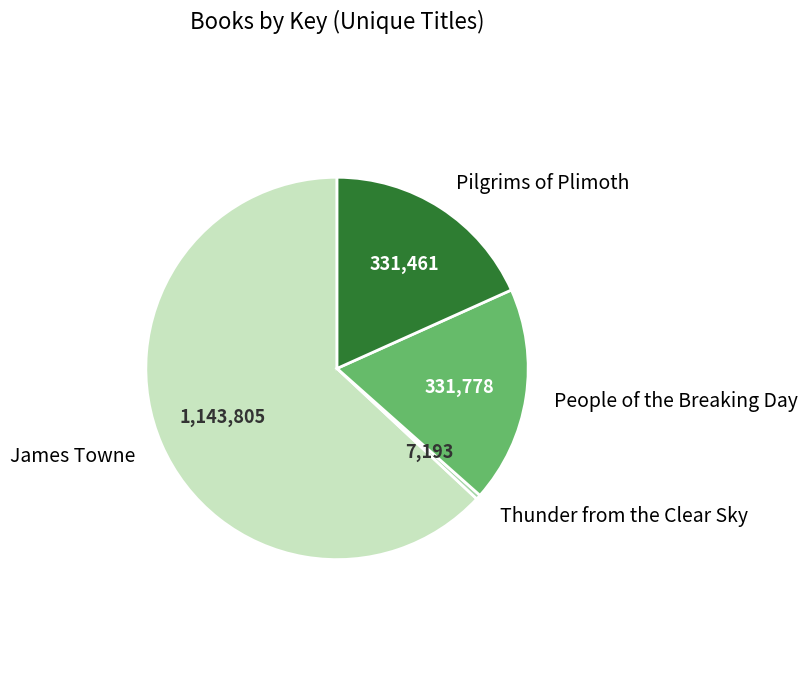

Does any single category account for the majority?

Yes